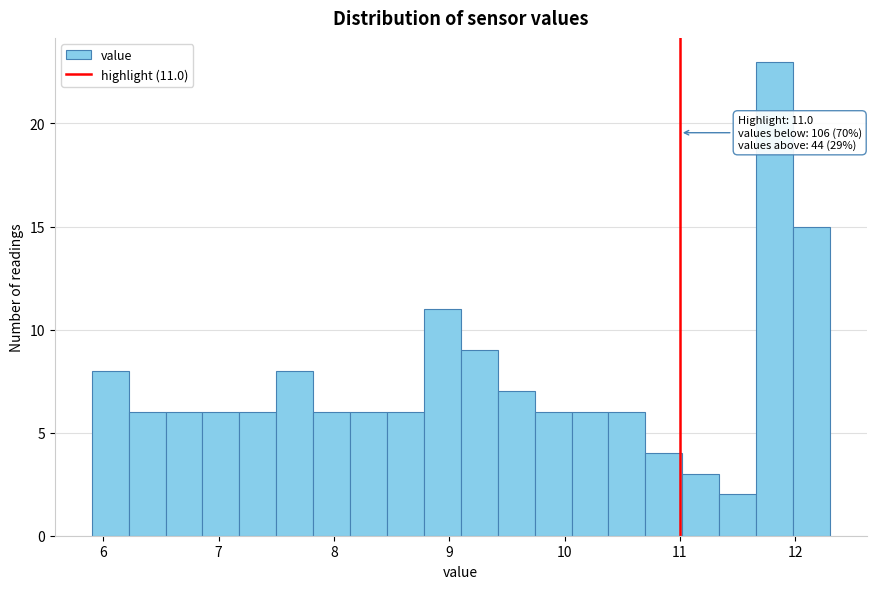

Around what value on the x-axis is the tallest bar? Give the approximate position of its centre, as read against the axis.

11.8